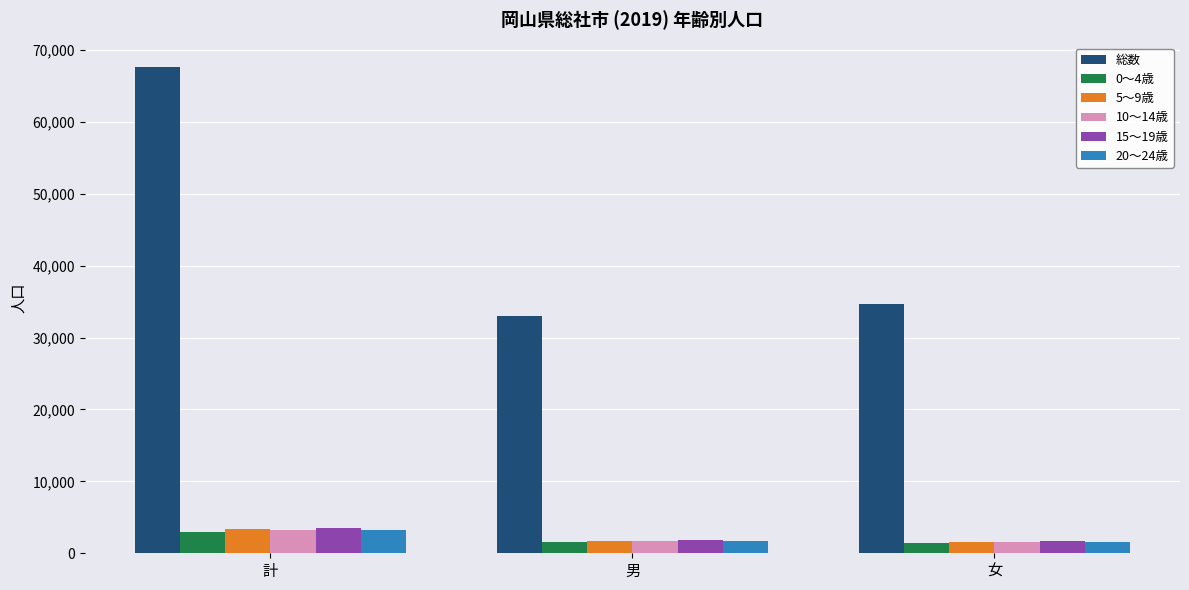

The 10～14歳 series shows 1547 at 女. True or false?

True